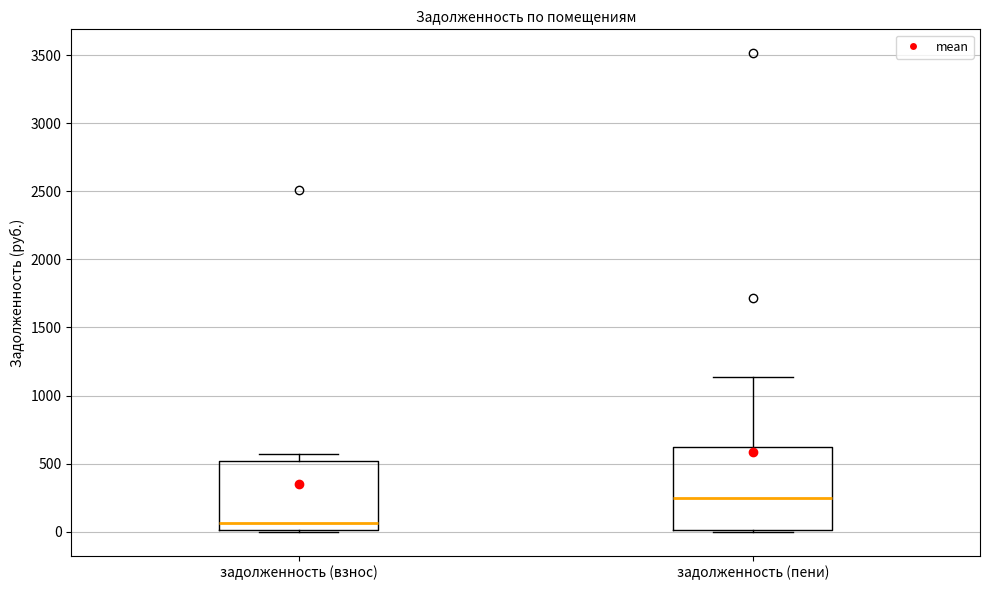

Reading left to right, transcribe this box plot: for each box, give where its median line is, the range the box spans, and where its two whiskers end, as read against the y-axis. The values are not printed on the chart, so give them approximately, as read against the axis.

задолженность (взнос): median 50, box 0 to 500, whiskers 0 to 550
задолженность (пени): median 250, box 0 to 600, whiskers 0 to 1150